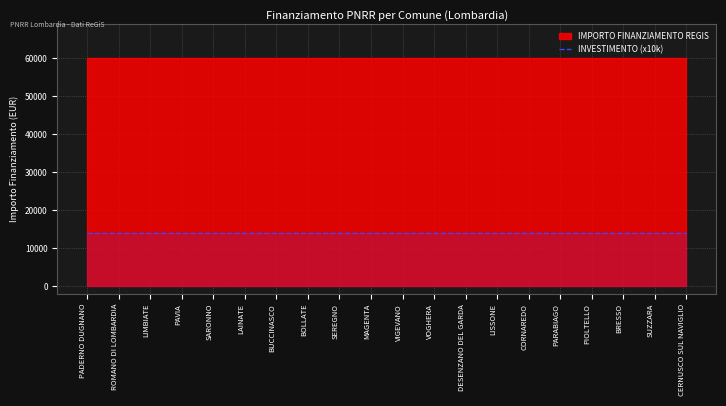

Between LAINATE and ROMANO DI LOMBARDIA, which is larger?

LAINATE